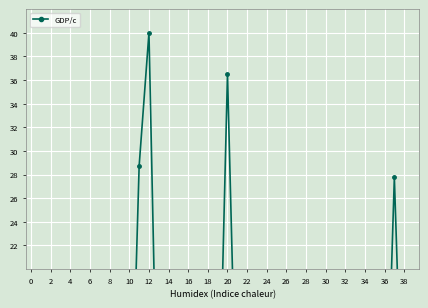

What is the approximate value at 24?

0.7